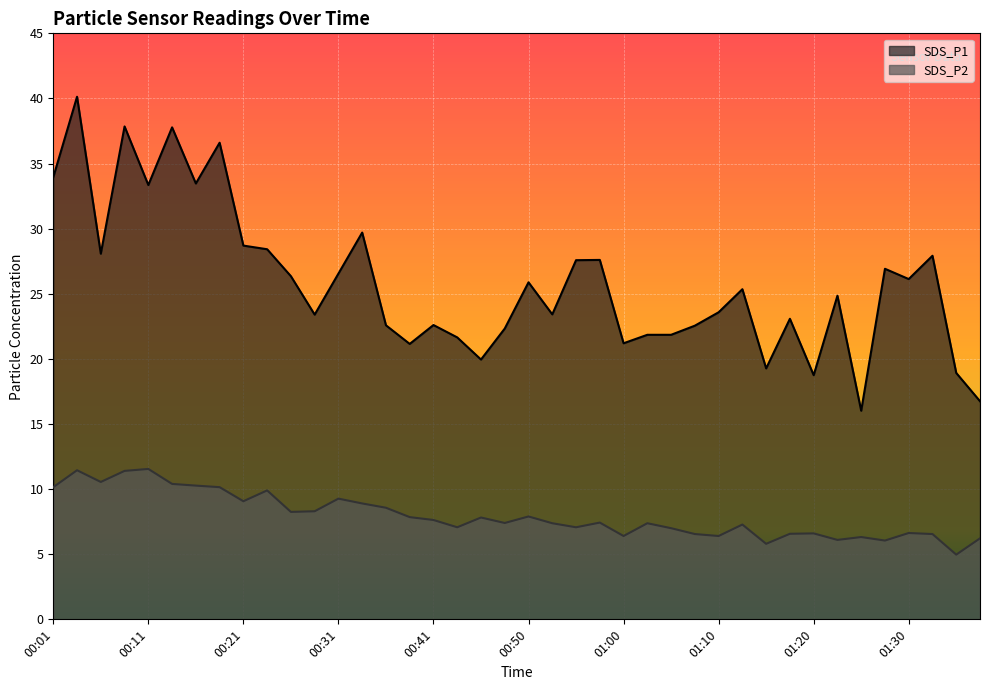

What is the maximum value shown in the chart?

40.1